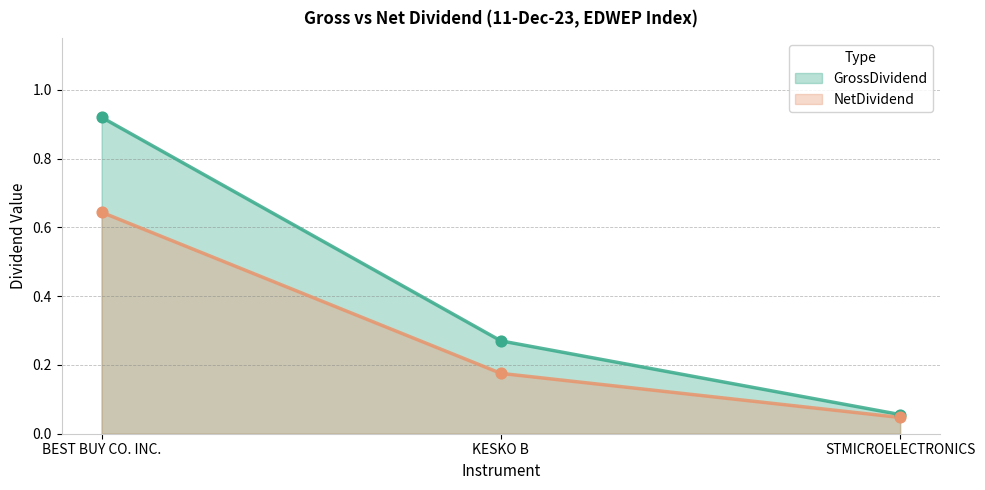

Which series reaches the maximum Y coordinate?

GrossDividend